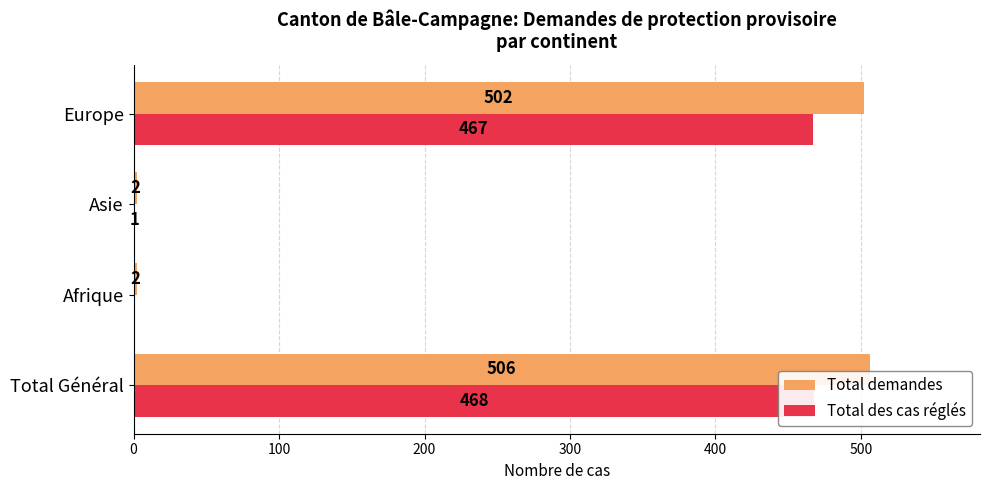

Reading left to right, extract all data points from this chart.

Total demandes: 506	2	2	502
Total des cas réglés: 468	0	1	467